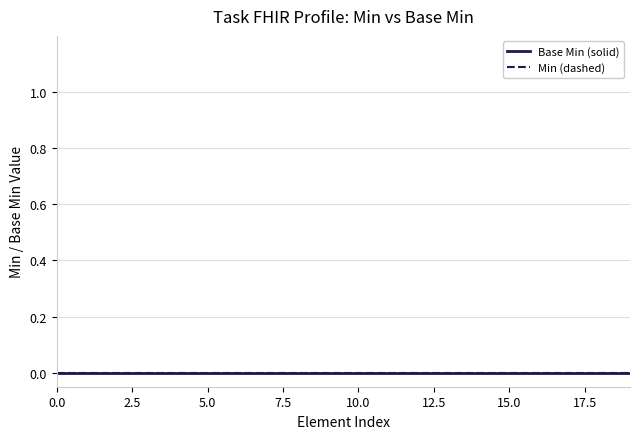

True or false: Base Min (solid) has more than 1 interior local peaks.

False